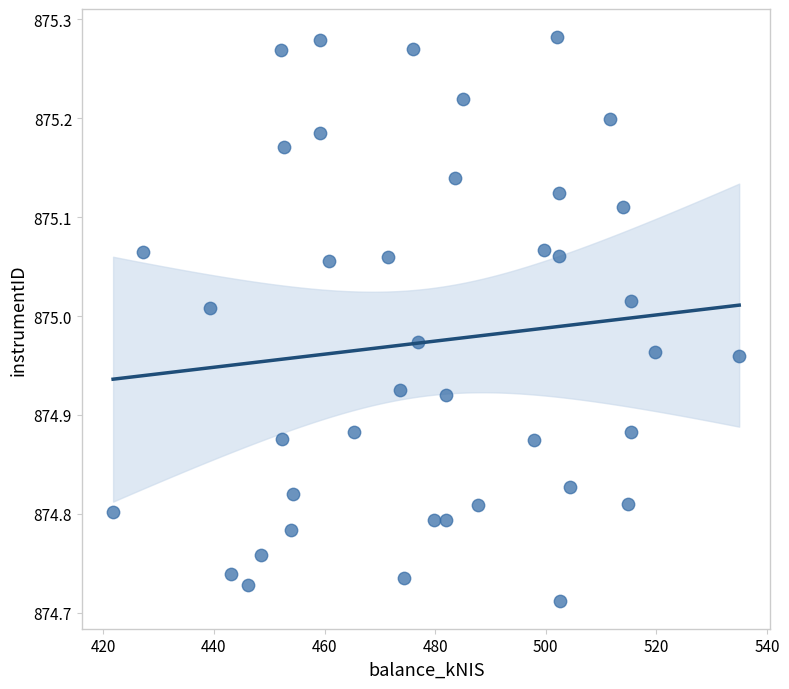

What is the range of Y values (max minus min)?

0.6